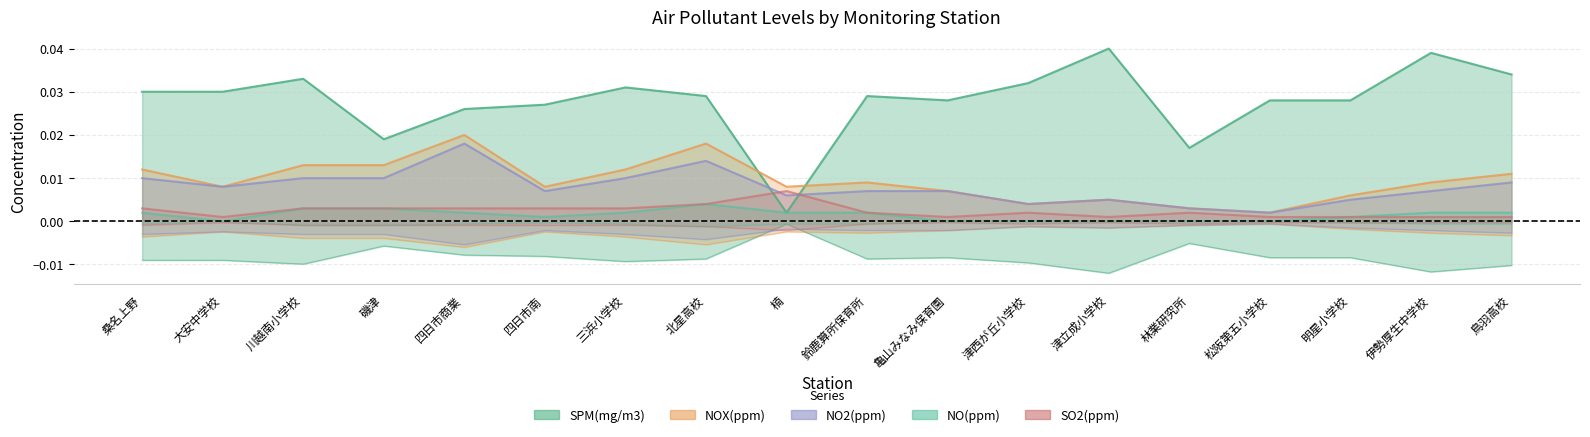

At which label does NO(ppm) reach its minimum?

大安中学校